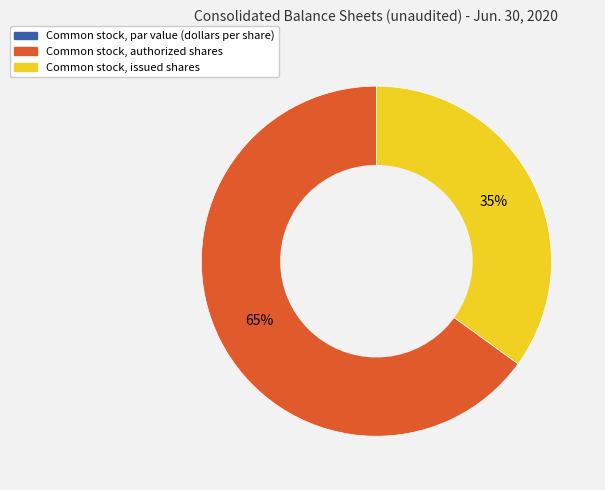

What is the largest slice in the pie chart?

Common stock, authorized shares